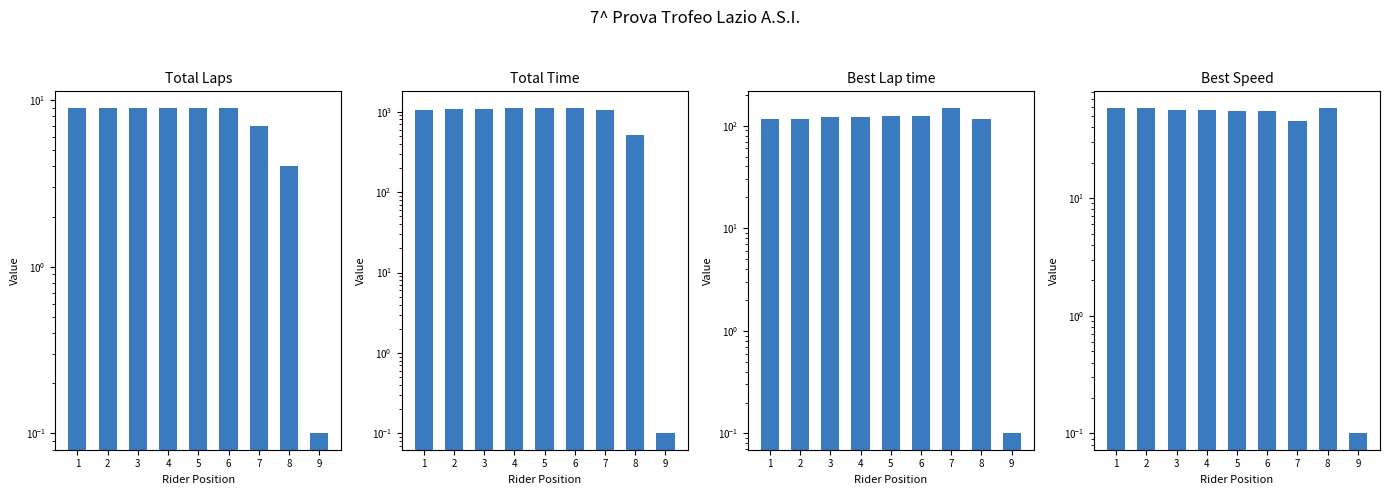

What is the spread (max minus min) of values at 2?

1059.3